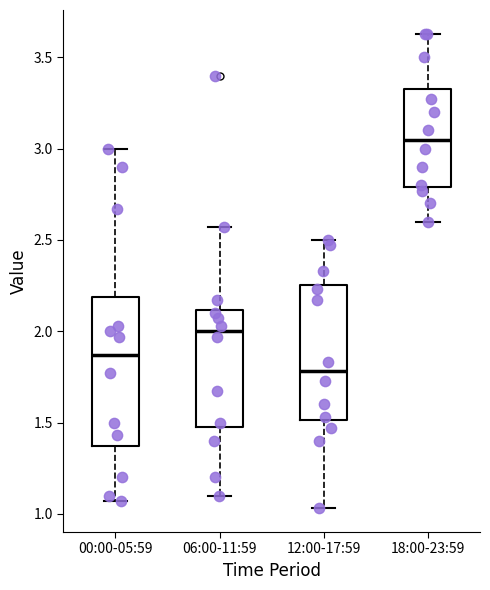

Reading left to right, transcribe this box plot: for each box, give where its median line is, the range the box spans, and where its two whiskers end, as read against the y-axis. The values are not printed on the chart, so give them approximately, as read against the axis.

00:00-05:59: median 1.85, box 1.35 to 2.20, whiskers 1.05 to 3.00
06:00-11:59: median 2.00, box 1.50 to 2.10, whiskers 1.10 to 2.55
12:00-17:59: median 1.80, box 1.50 to 2.25, whiskers 1.05 to 2.50
18:00-23:59: median 3.05, box 2.80 to 3.35, whiskers 2.60 to 3.65